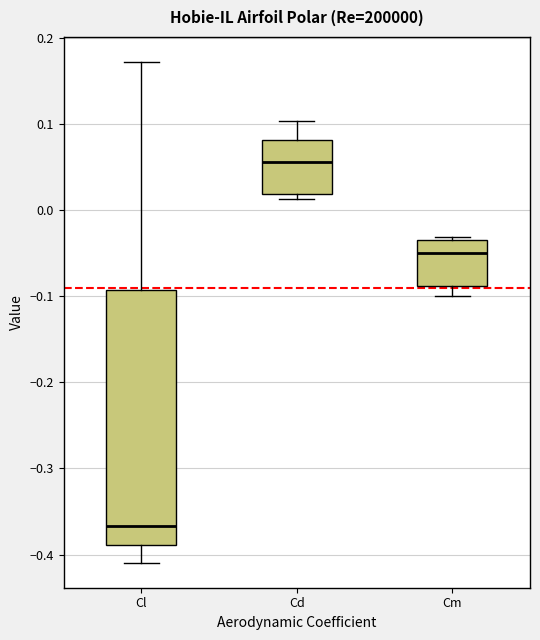

Comparing the boxes themselves (not the whiskers), which one is the tallest?

Cl